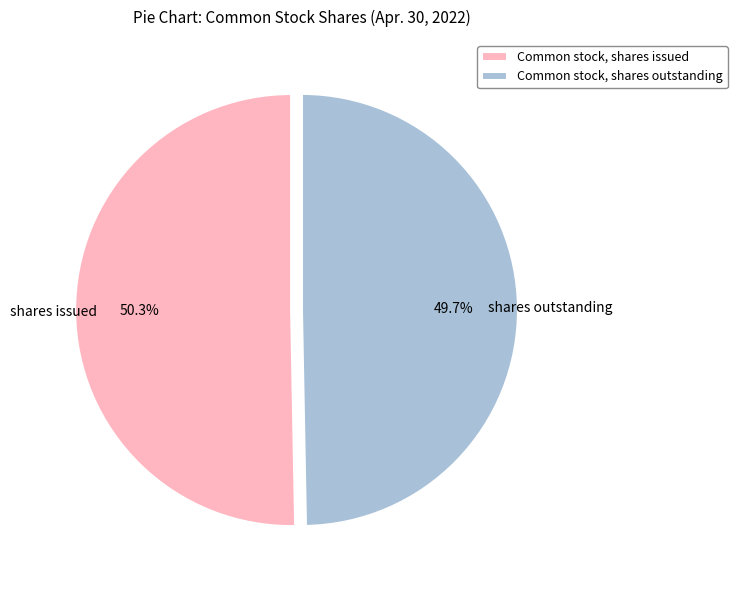

Which category has the smallest portion of the pie?

Common stock, shares outstanding